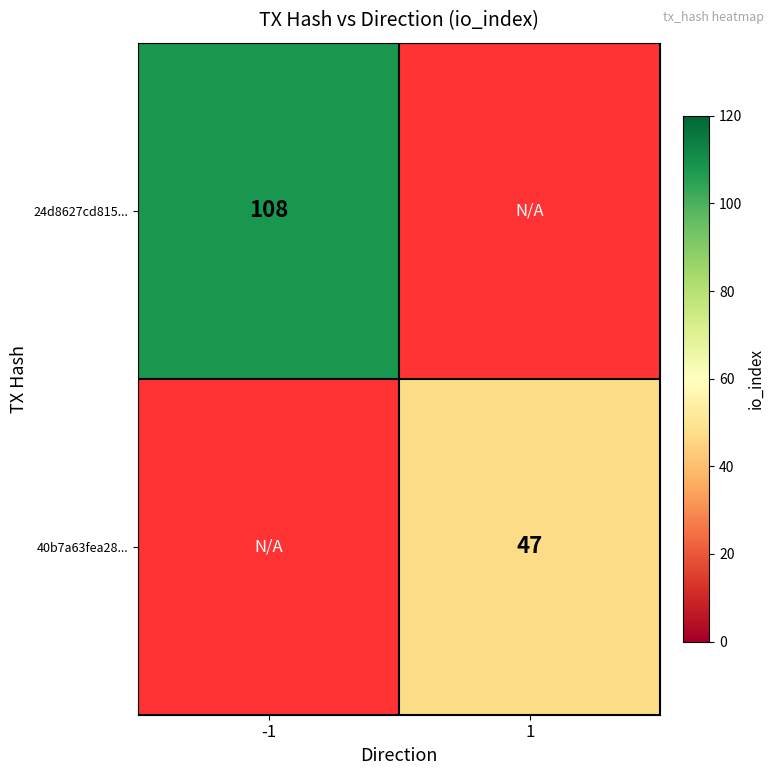

Count the number of categories in the chart.

2